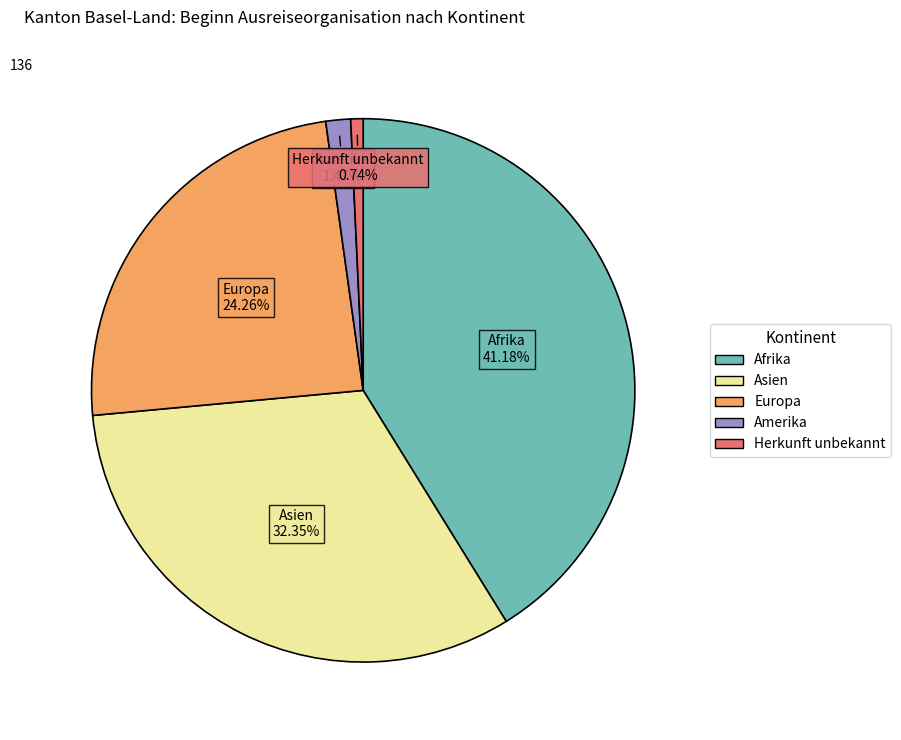

Is there a majority slice in this chart?

No